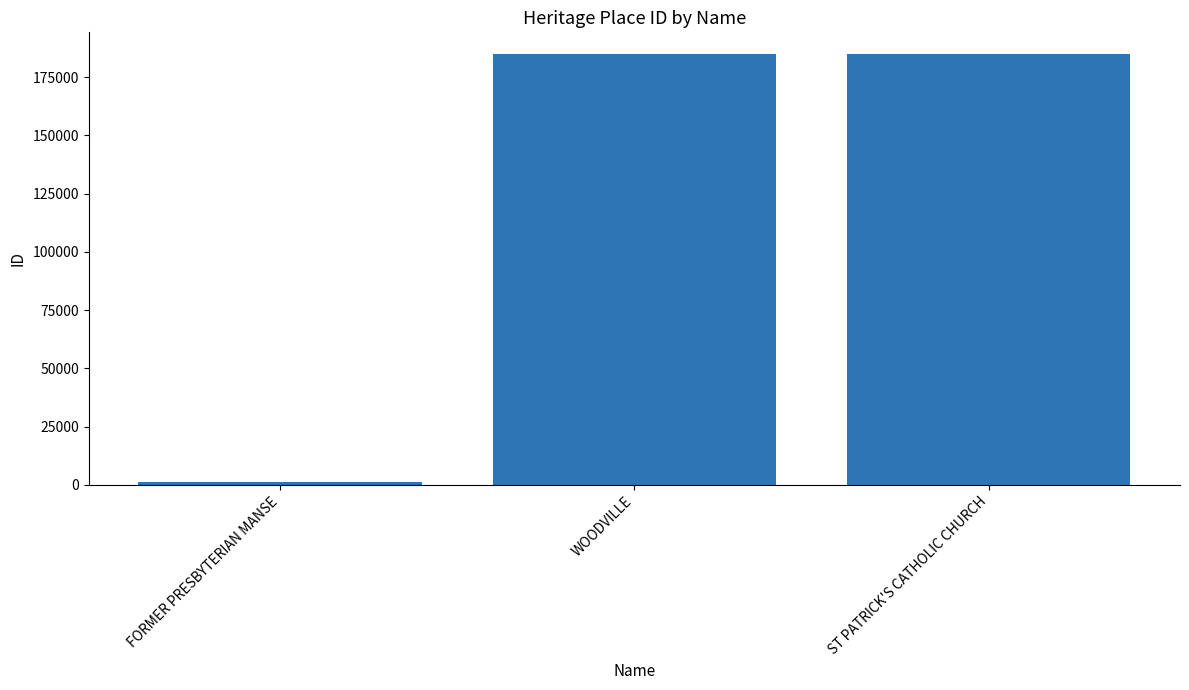

What is the difference between the maximum and minimum values?

183703